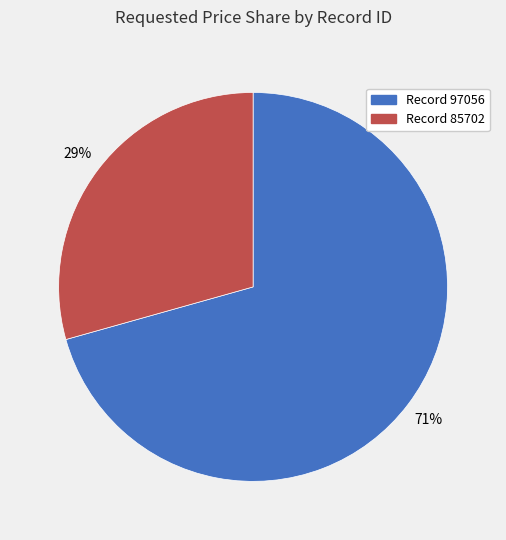

To the nearest percent, what is the average slice percentage?

50%